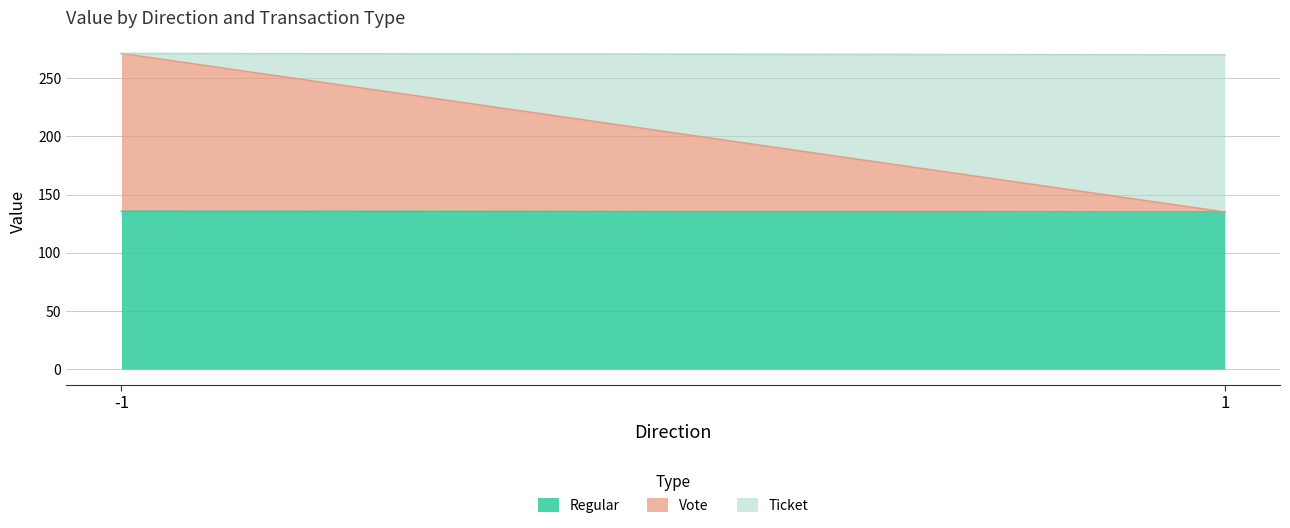

Reading left to right, transcribe all the data shown in this chart.

Regular: -1=135.6	1=135.0
Vote: -1=135.6	1=0.0
Ticket: -1=0.0	1=135.0